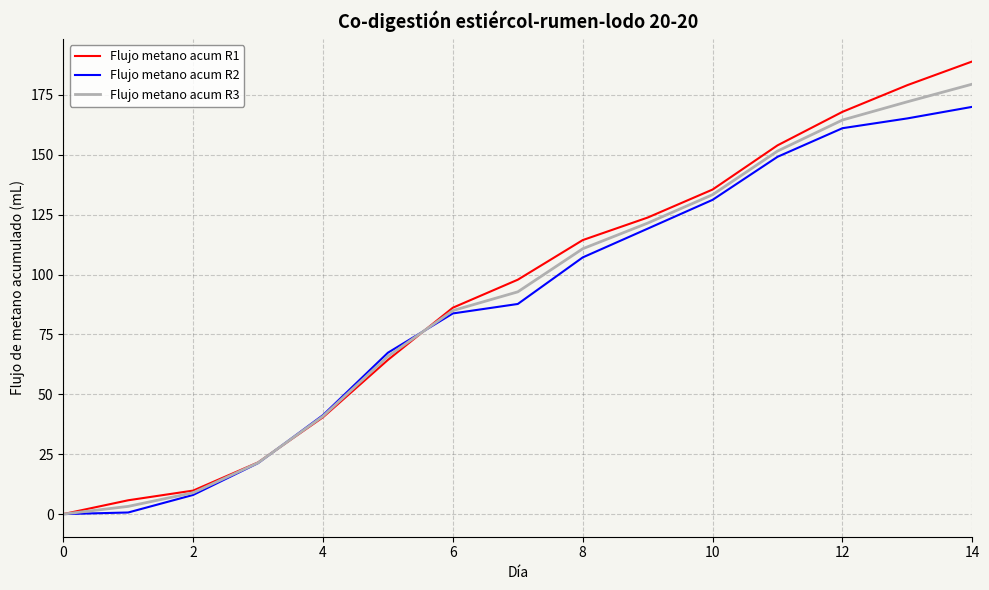

What is the maximum value for Flujo metano acum R3?

179.5